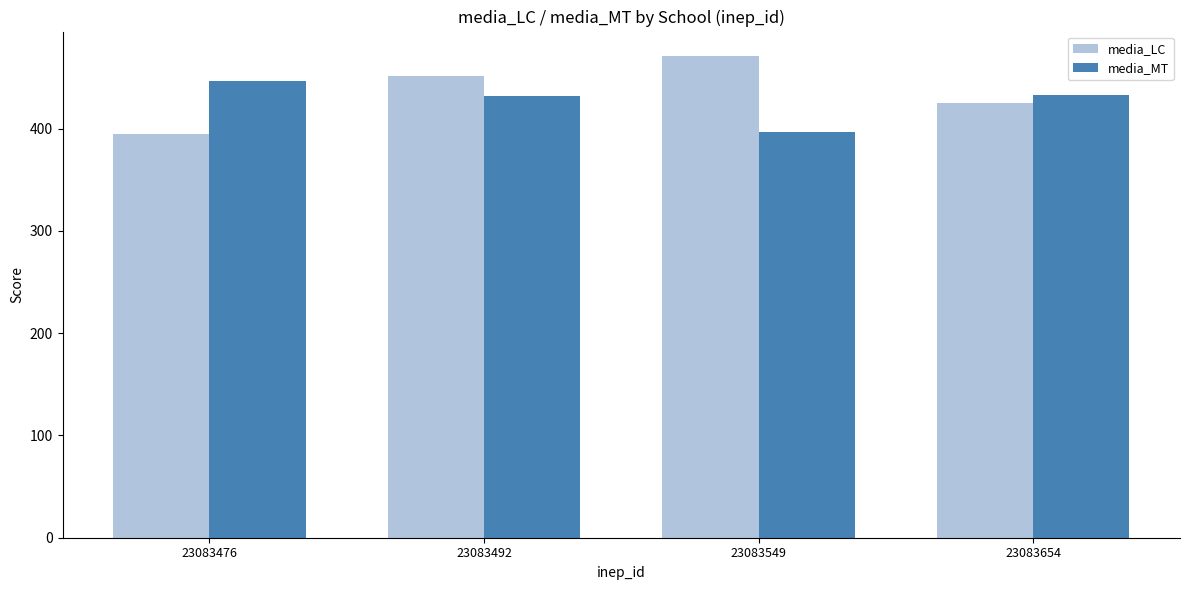

Where is media_LC nearest to the value 433?

23083654